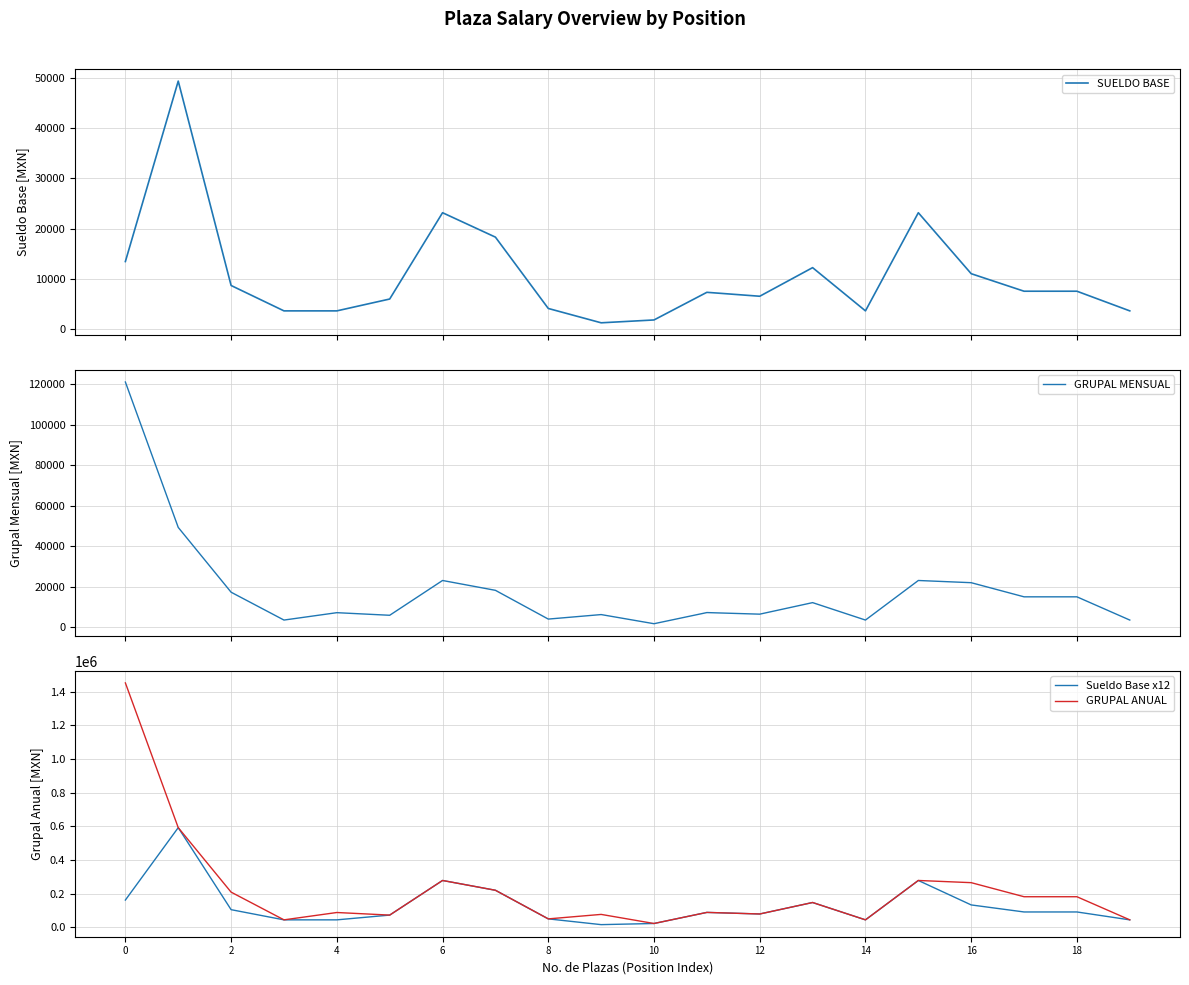

What is the sum of the GRUPAL ANUAL values at 10 and 12?

100625.8